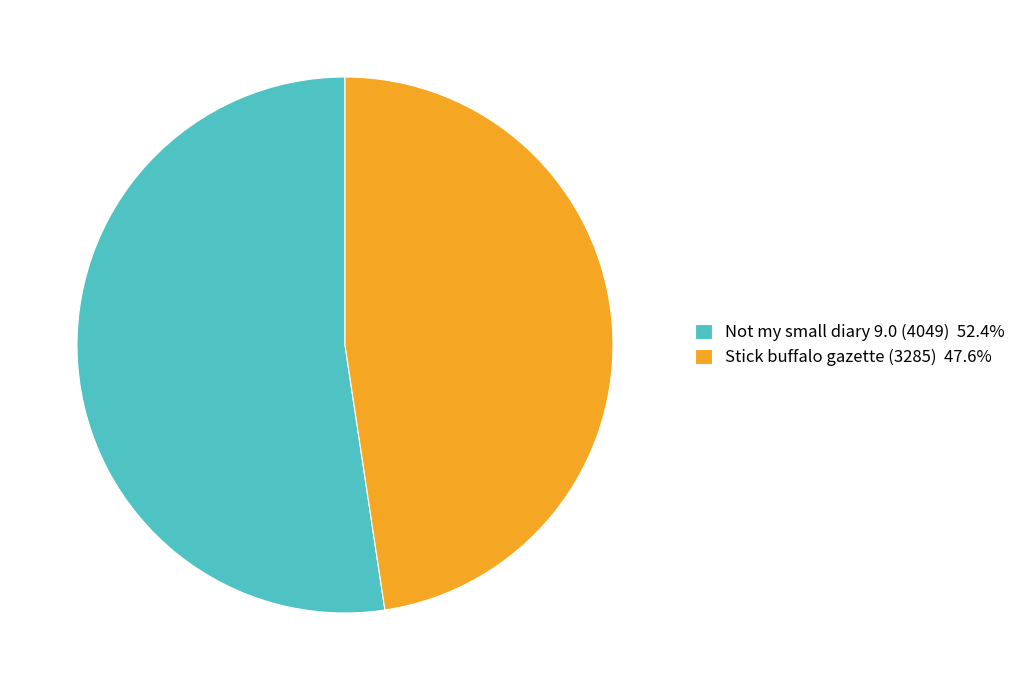

Which category has the smallest portion of the pie?

Stick buffalo gazette (3285)